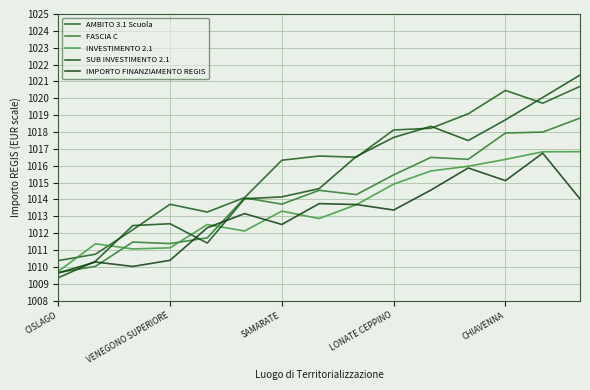

Does the chart display data point markers on the line(s)?

No